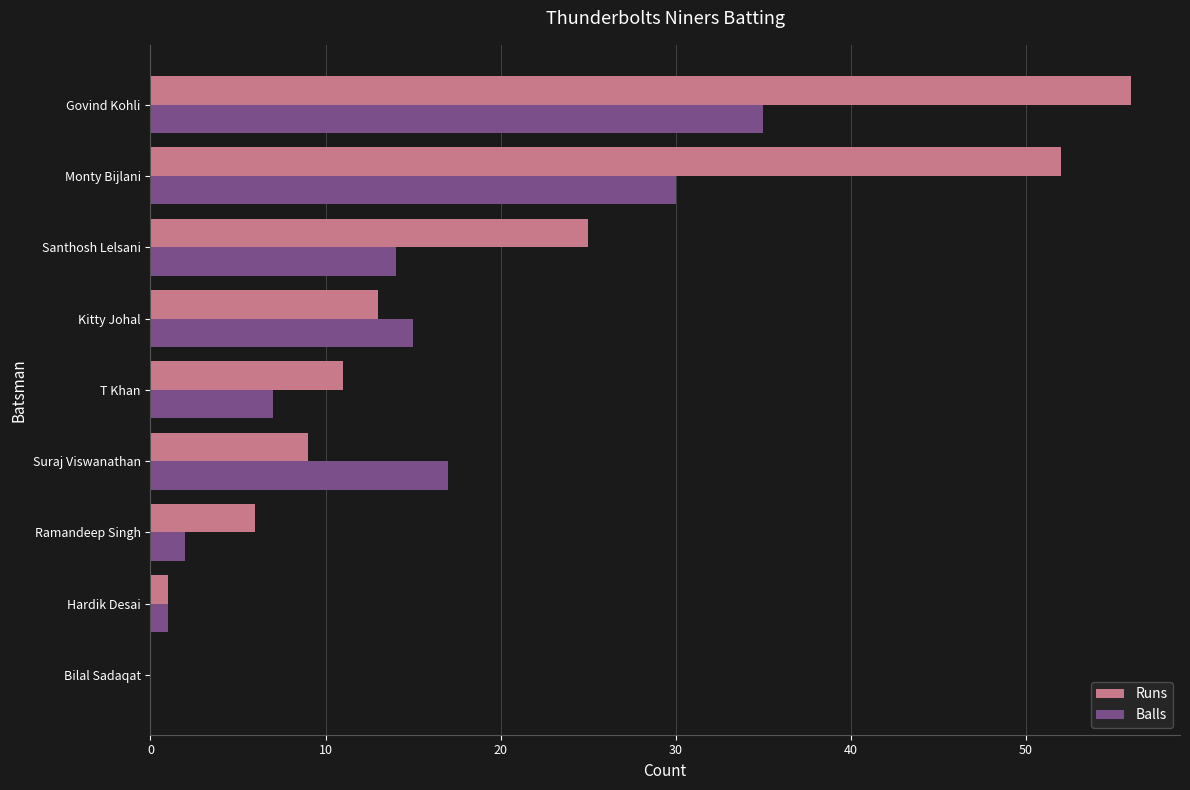

Between Kitty Johal and Santhosh Lelsani, which series saw the biggest shift?

Runs